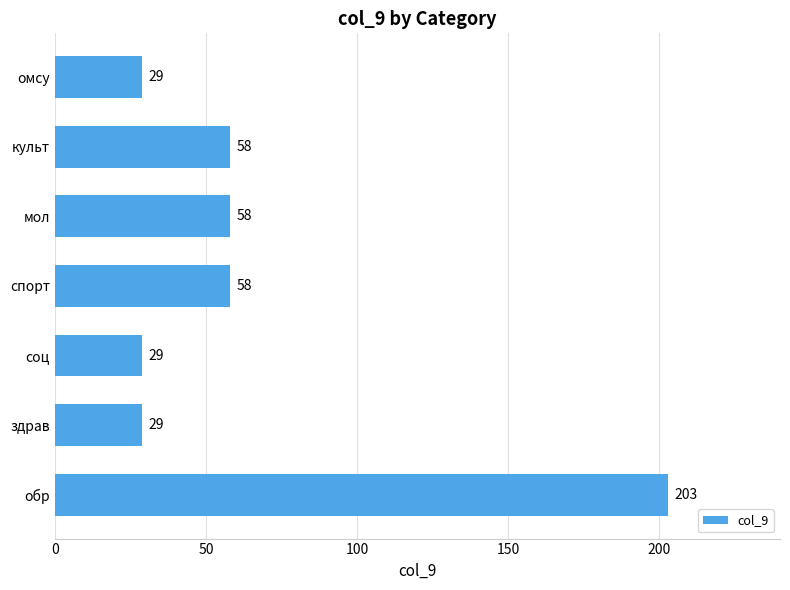

Read the value at спорт.

58